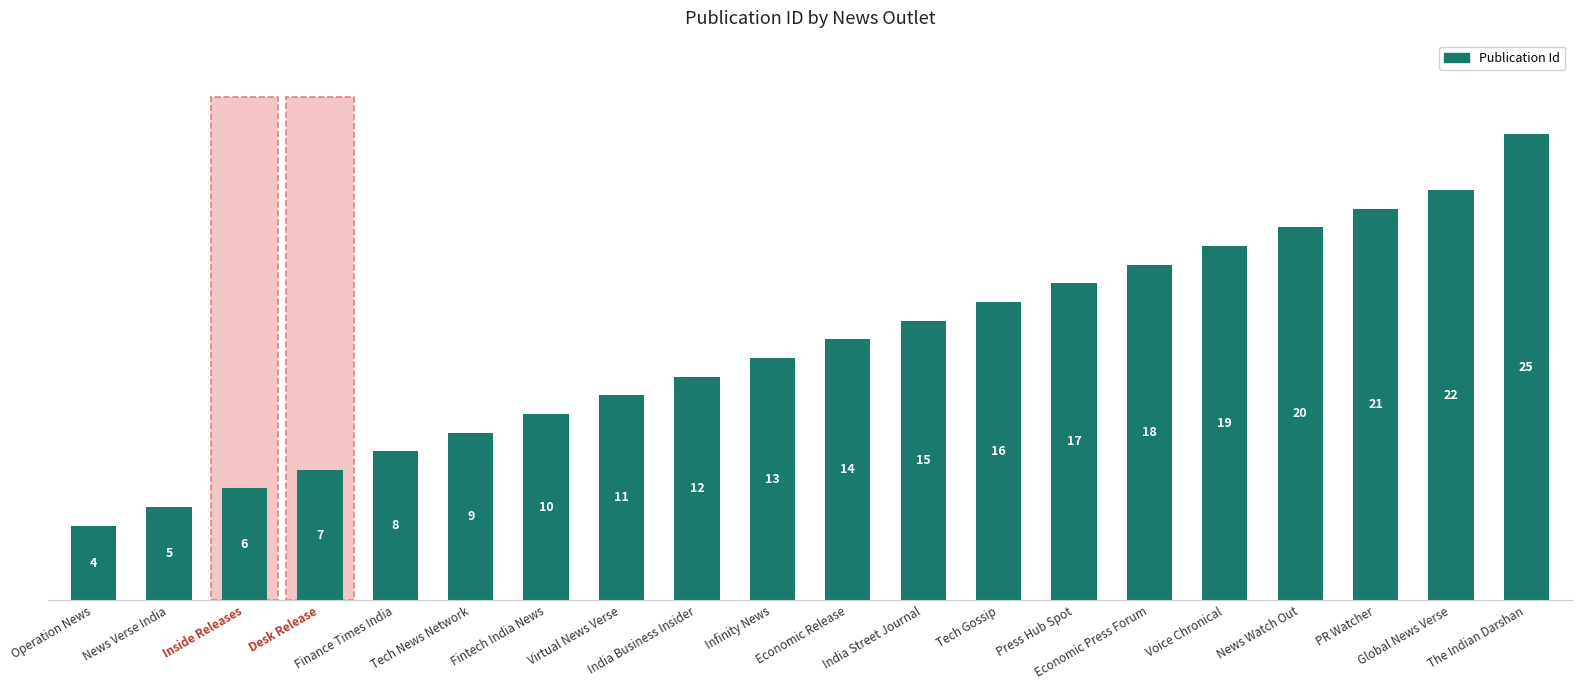

What is the sum of all values?

272